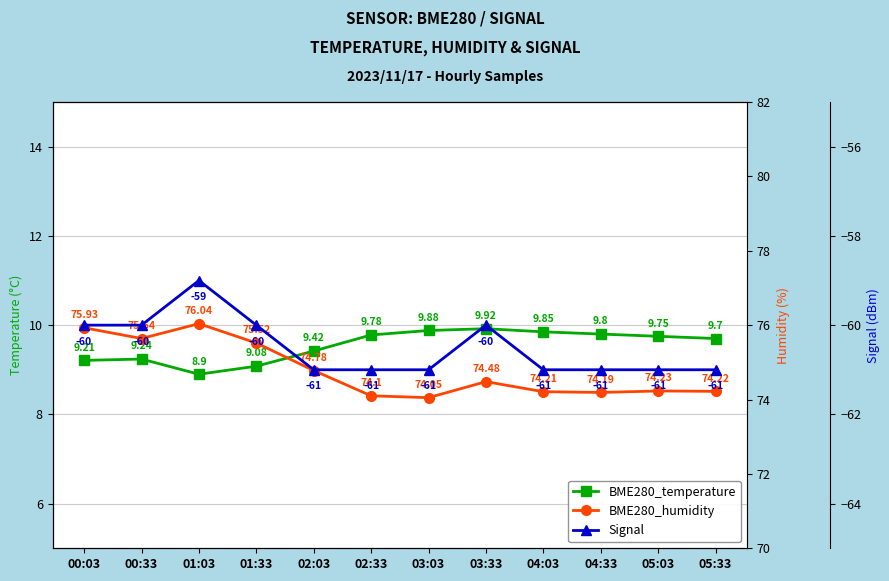

Where does the BME280_temperature series first go above 9?

00:03